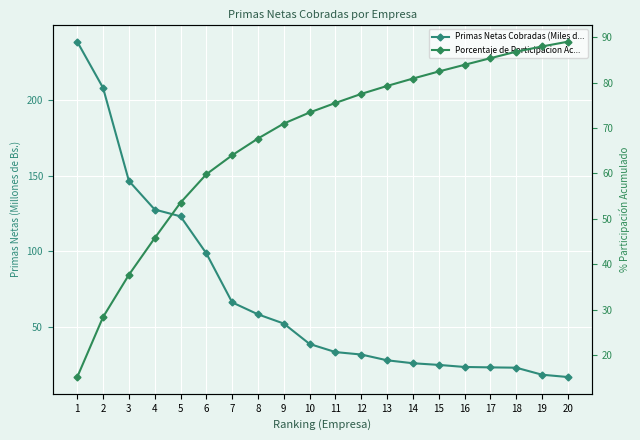

What are all the series names shown in the legend?

Primas Netas Cobradas (Miles de Bs.), Porcentaje de Participacion Acumulado